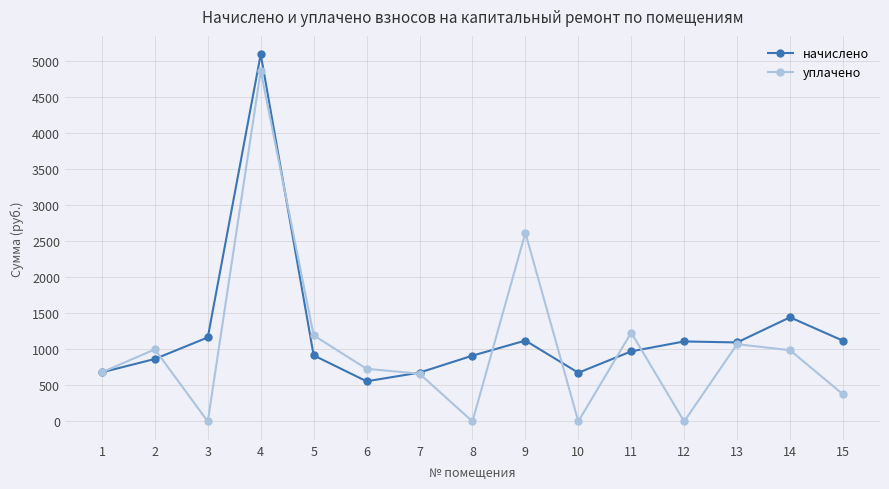

True or false: уплачено has a value of 1231.7 at 11.

True